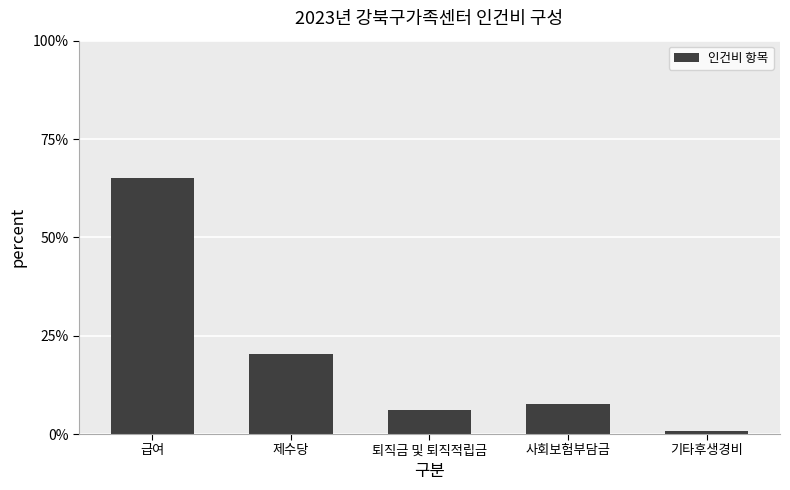

The value at 제수당 is 13.4. True or false?

False